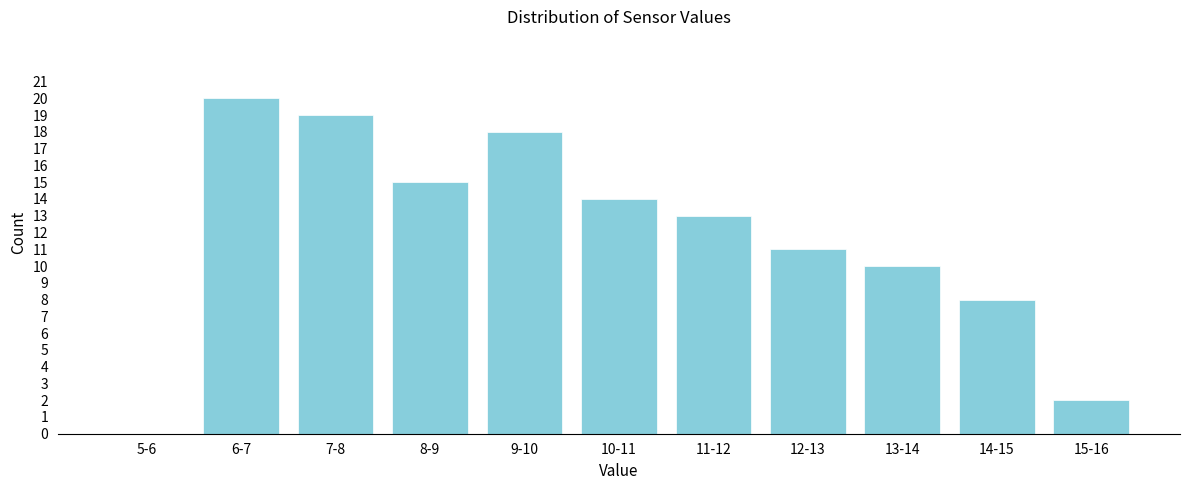

What is the greatest value displayed?

20